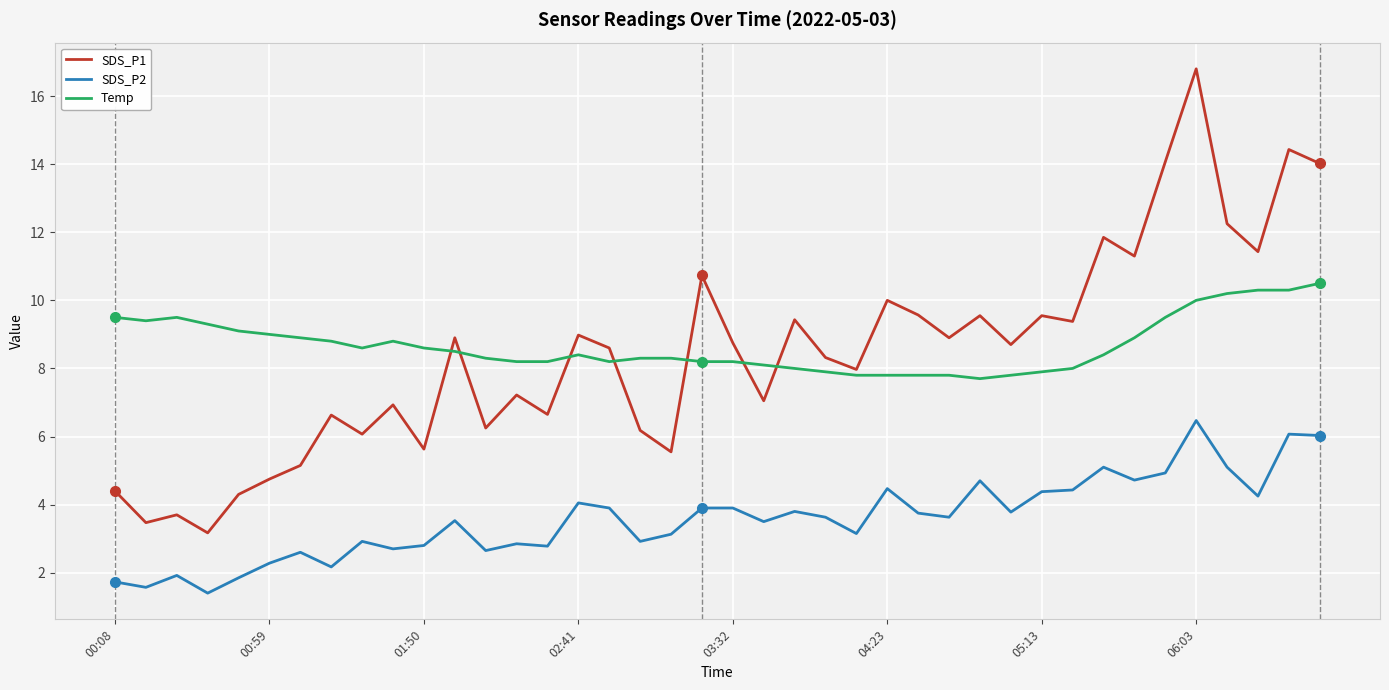

What is the difference between the maximum and minimum values in the Temp series?

2.8